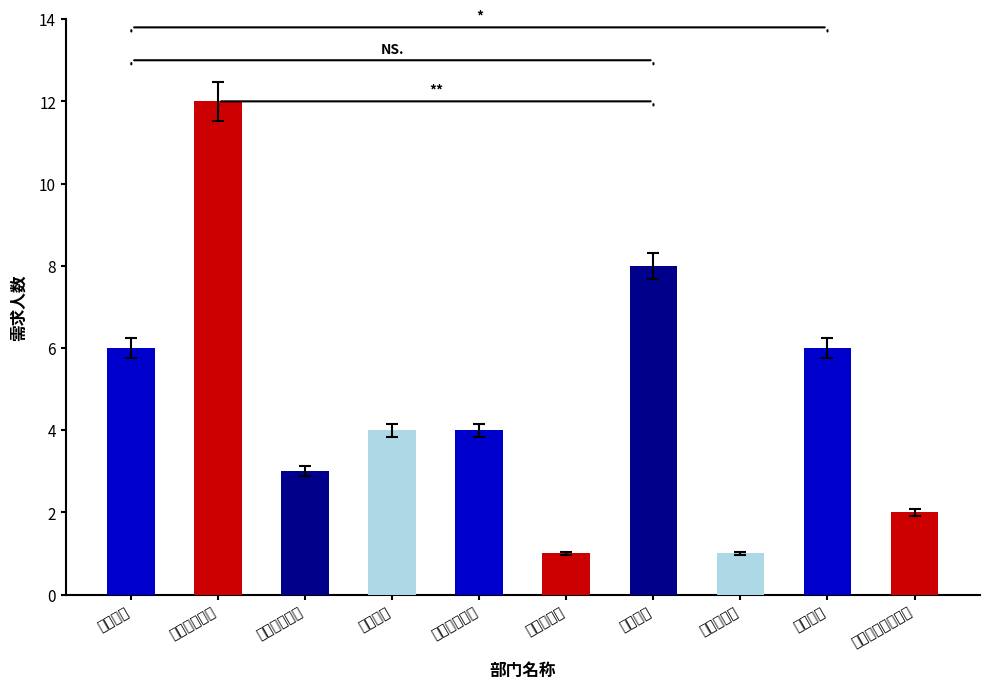

Reading left to right, extract all data points from this chart.

6	12	3	4	4	1	8	1	6	2